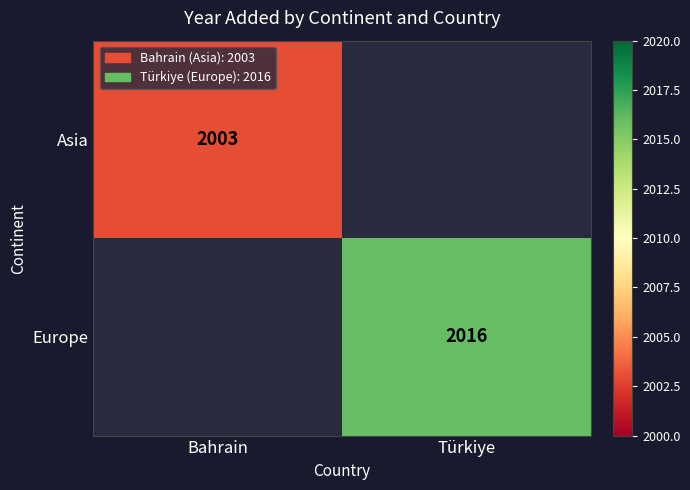

The Europe series shows 623 at Türkiye. True or false?

False